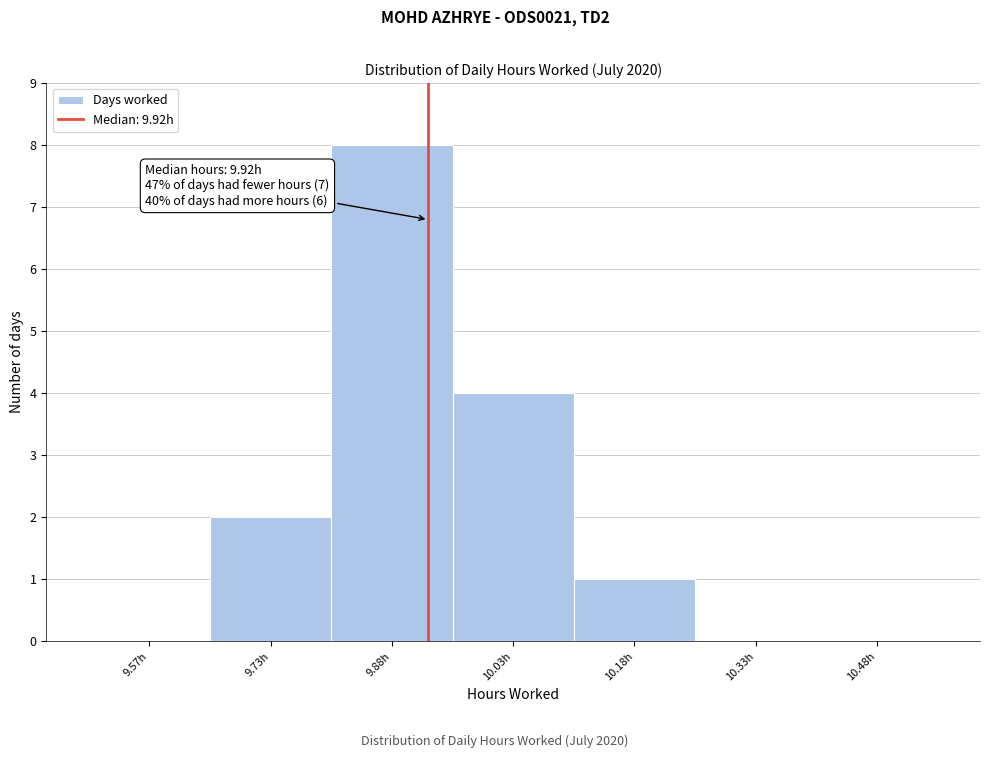

Which range on the x-axis has the tallest bar?

9.80 to 9.95